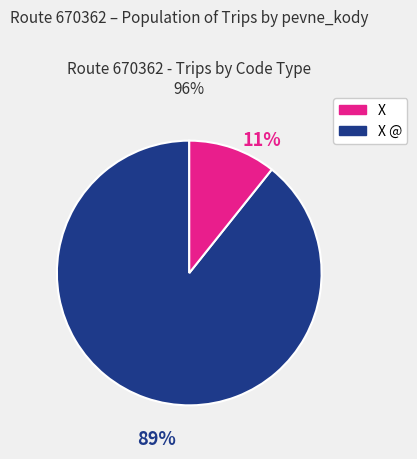

Is there any slice that represents more than half of the pie?

Yes